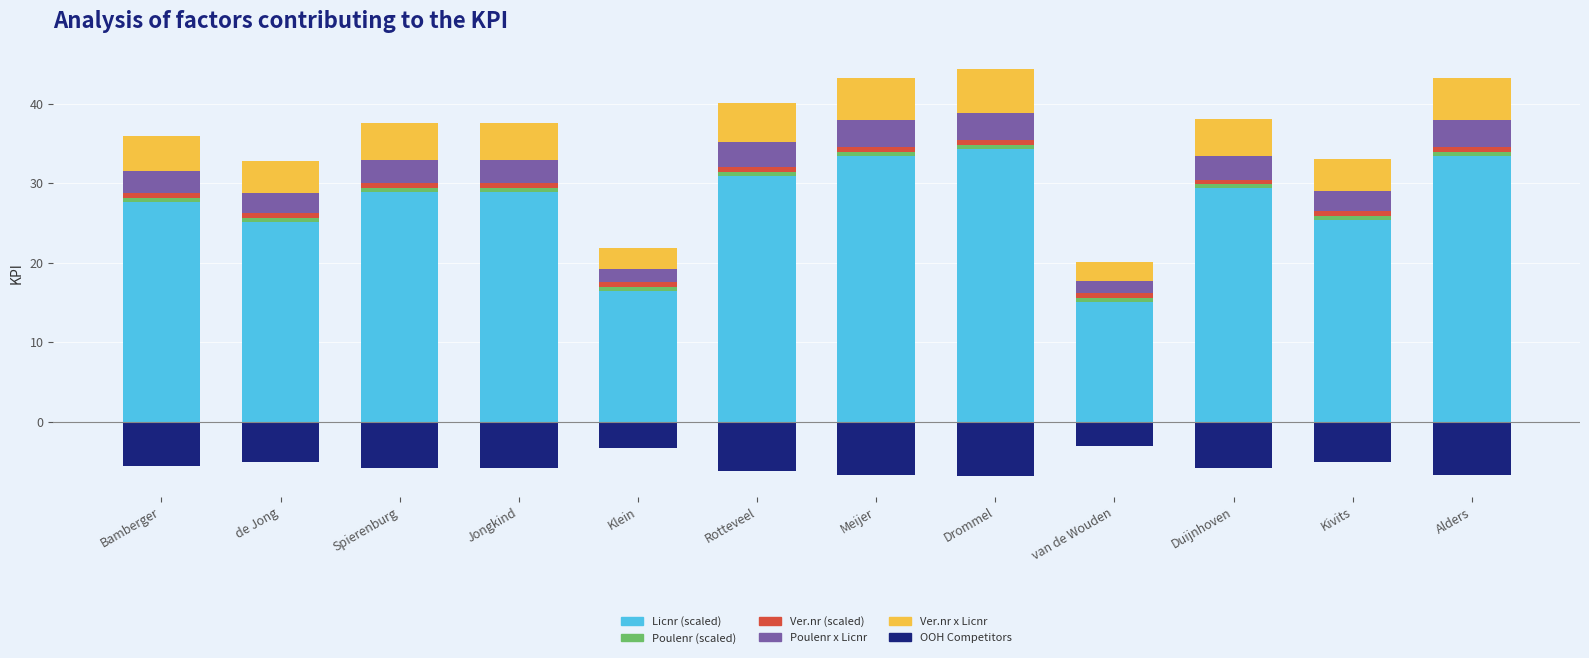

How many values in the OOH Competitors series exceed -5?

2